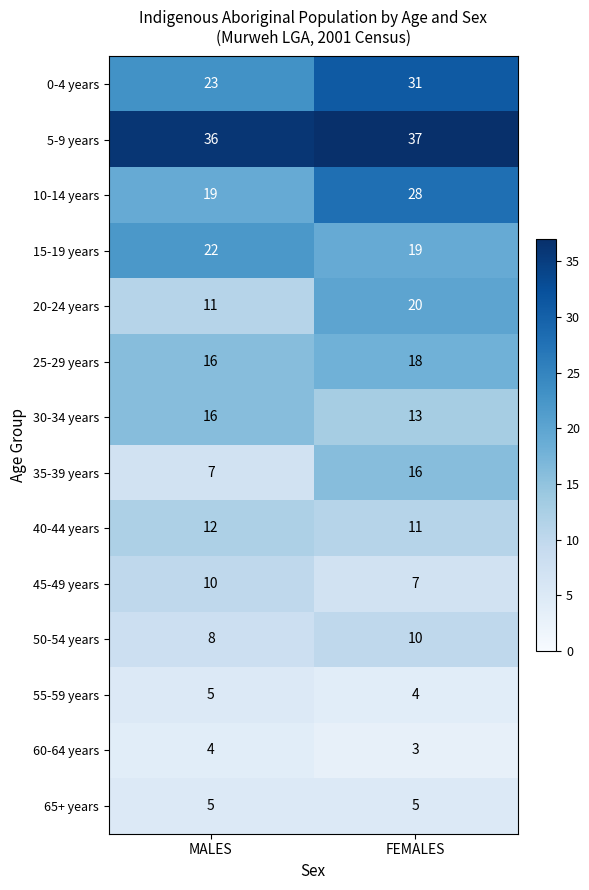

At how many categories does at least one series exceed 25?

2